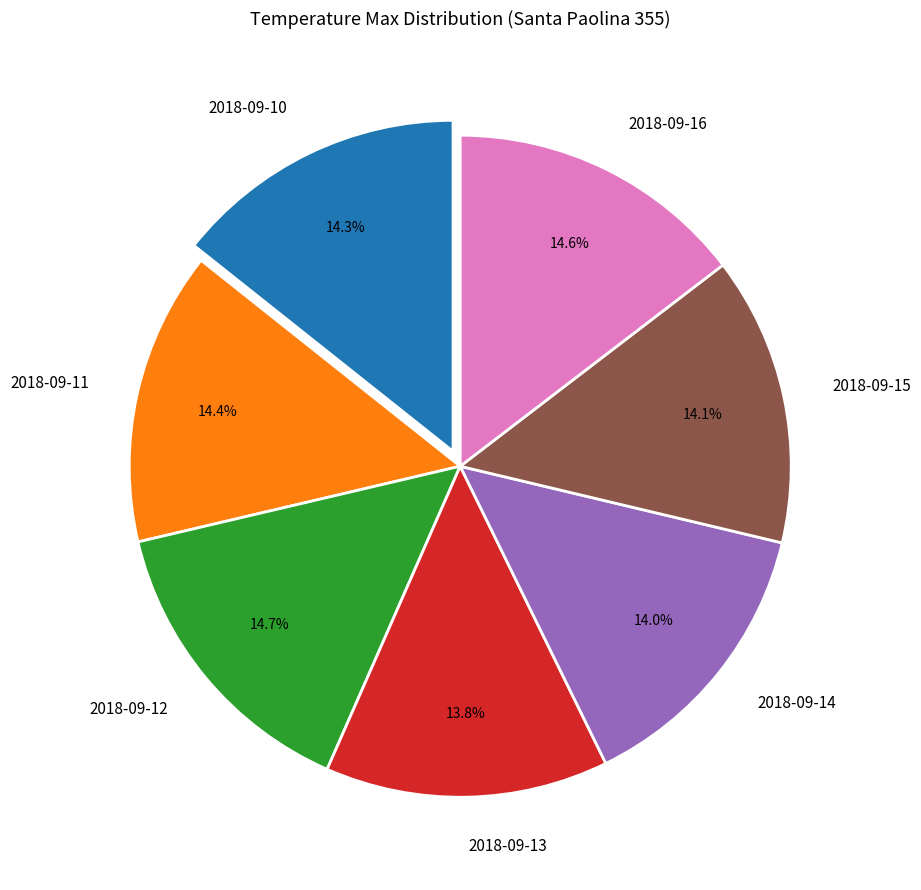

To the nearest percent, what is the average slice percentage?

14%